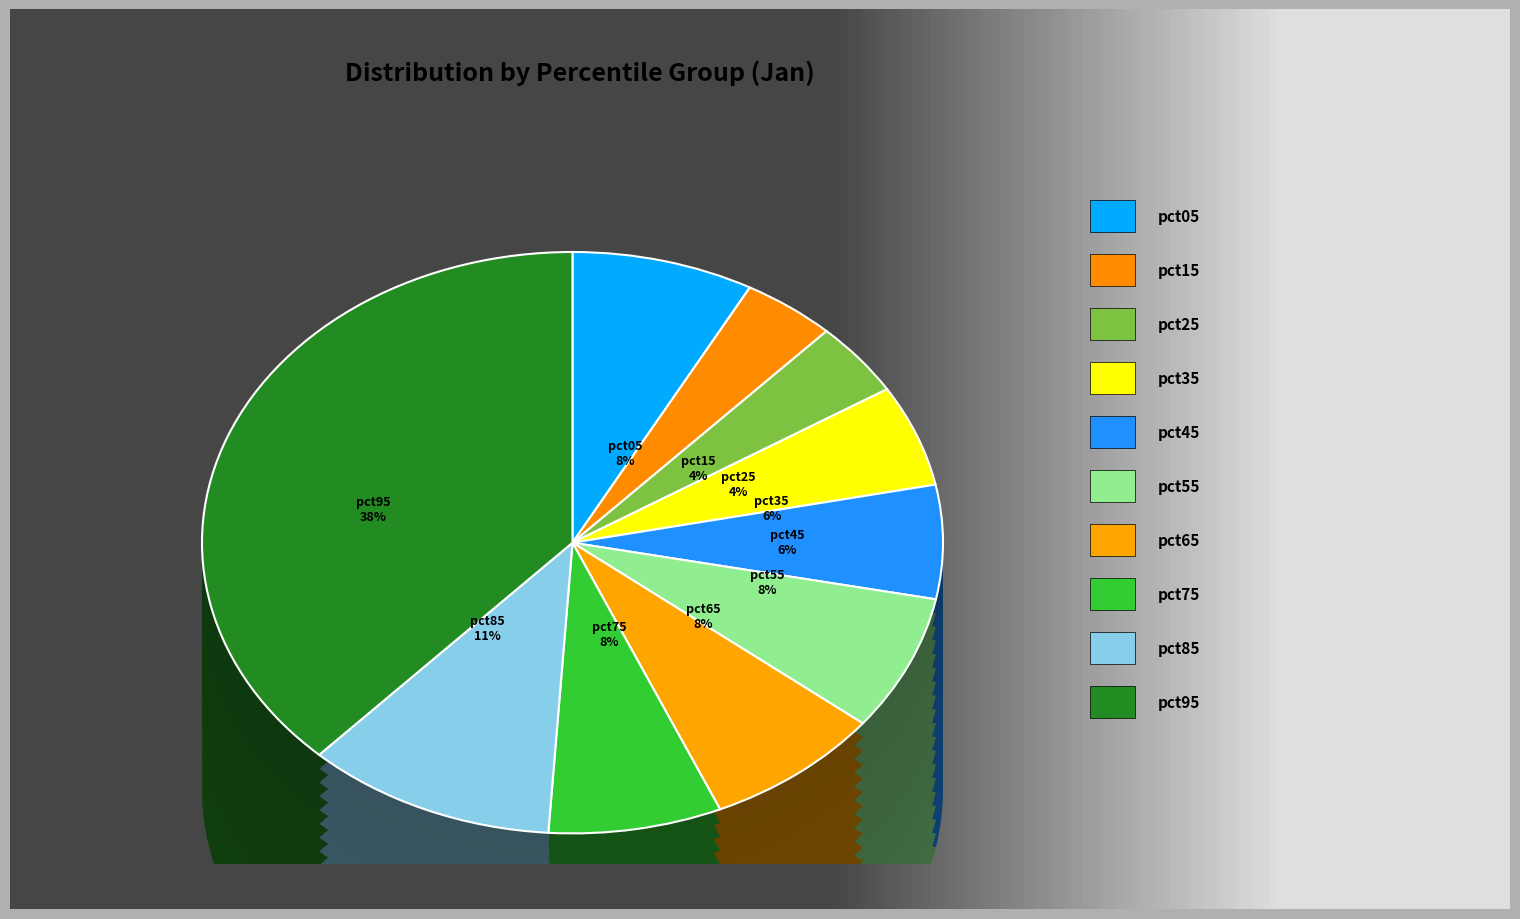

Combined, do pct55 and pct15 account for over 50%?

No